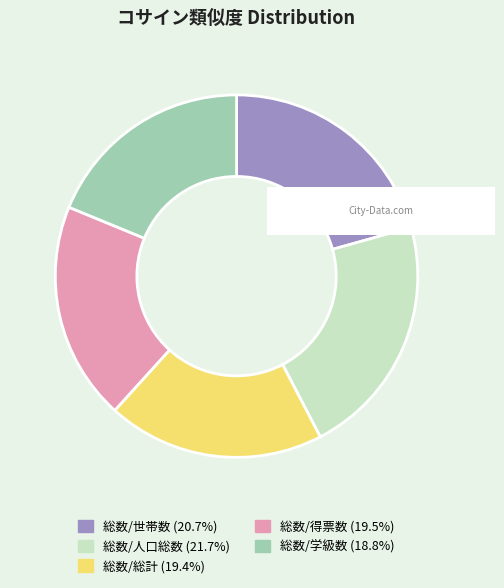

Which slice is the smallest?

総数/学級数